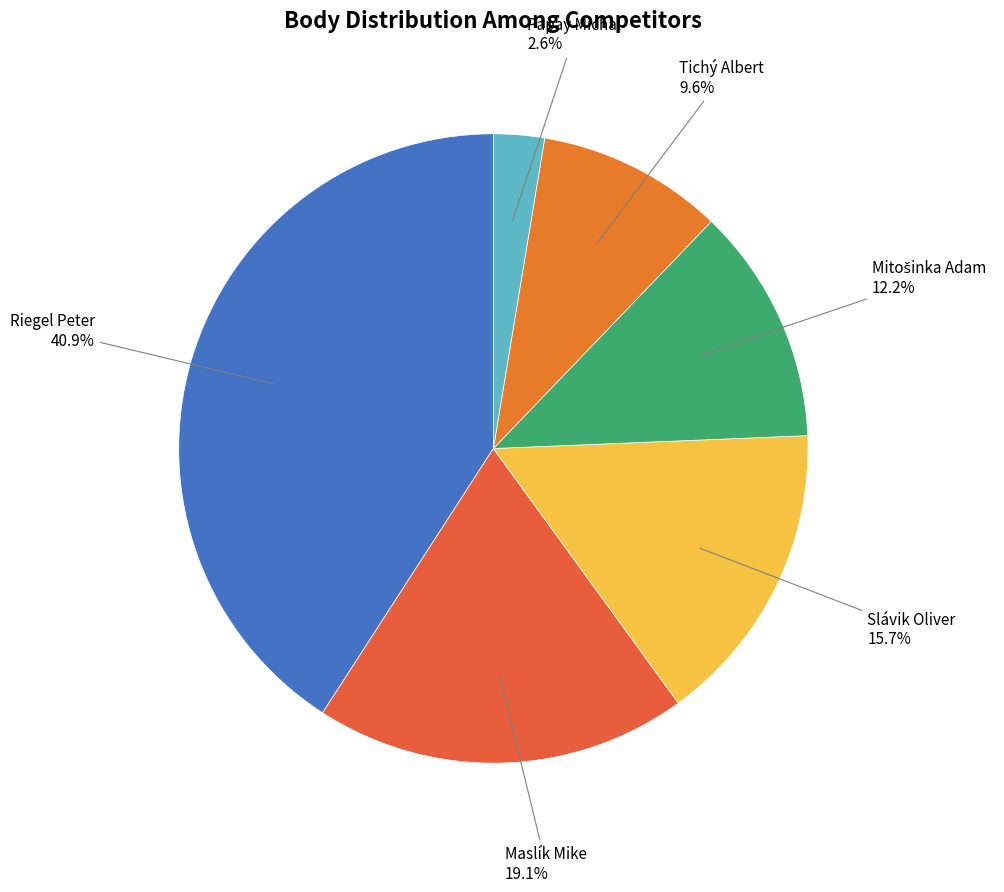

What is the ratio of the value at Maslík Mike to the value at Tichý Albert?

2.0